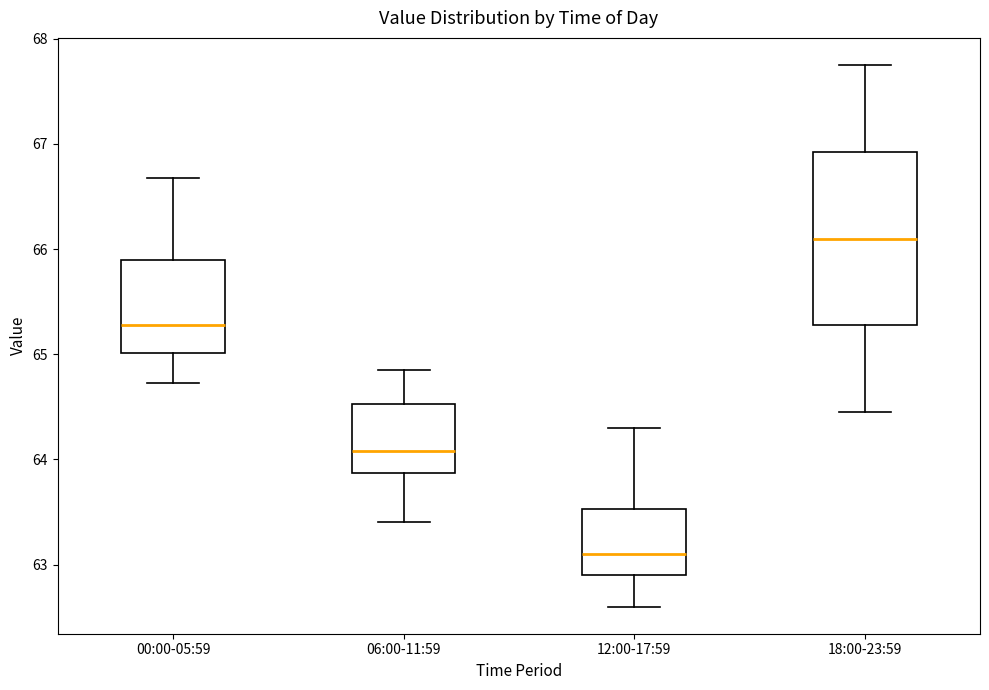

Reading left to right, read every box against the y-axis: the position of its median line, the range the box covers, and the ends of its whiskers. The values are not printed on the chart, so give them approximately, as read against the axis.

00:00-05:59: median 65.3, box 65.0 to 65.9, whiskers 64.7 to 66.7
06:00-11:59: median 64.1, box 63.9 to 64.5, whiskers 63.4 to 64.9
12:00-17:59: median 63.1, box 62.9 to 63.5, whiskers 62.6 to 64.3
18:00-23:59: median 66.1, box 65.3 to 66.9, whiskers 64.5 to 67.8